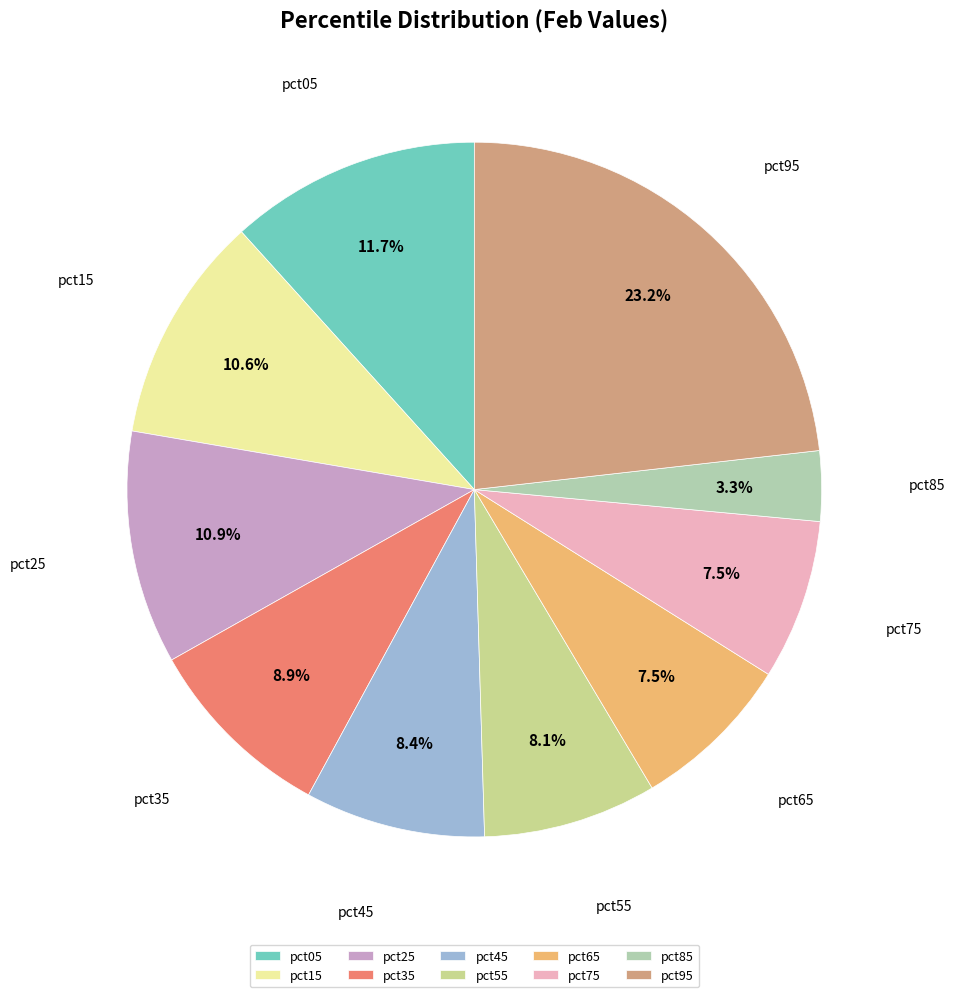

Combined, what portion of the pie is pct15 and pct45?

19.0%